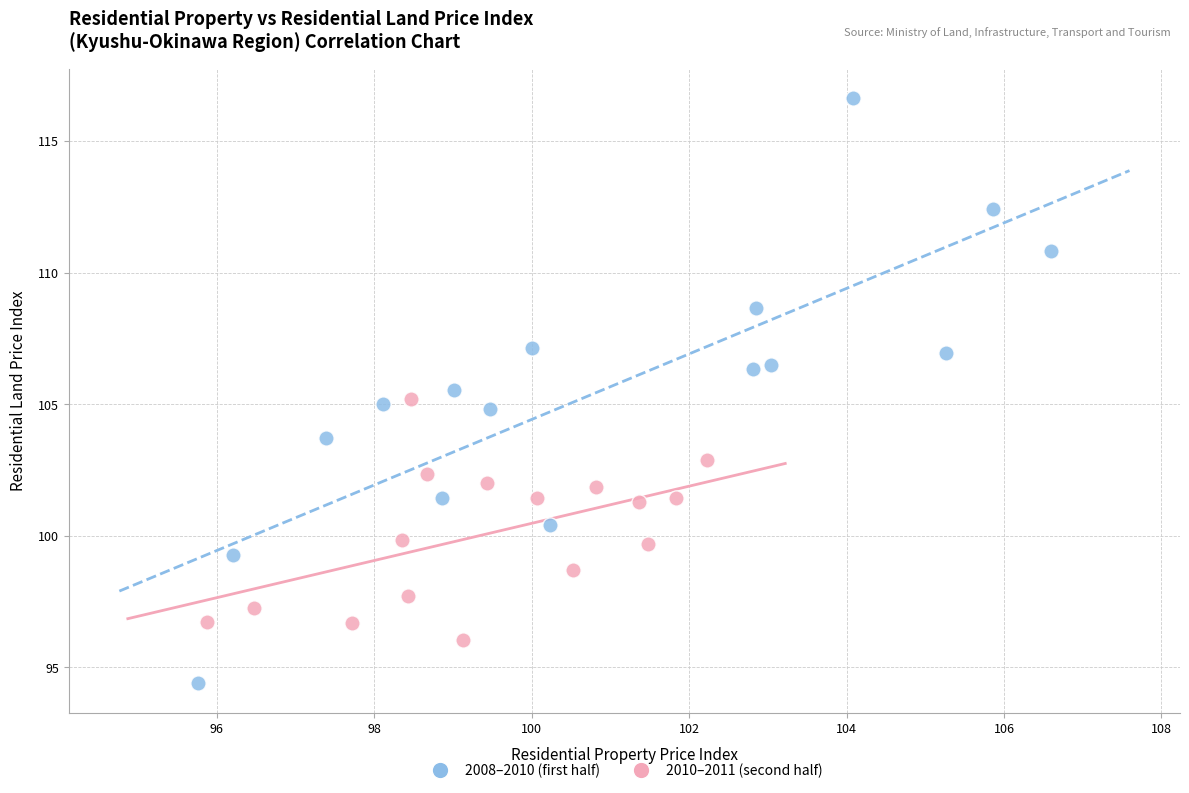

Which series has the largest Y range (max minus min)?

2008–2010 (first half)